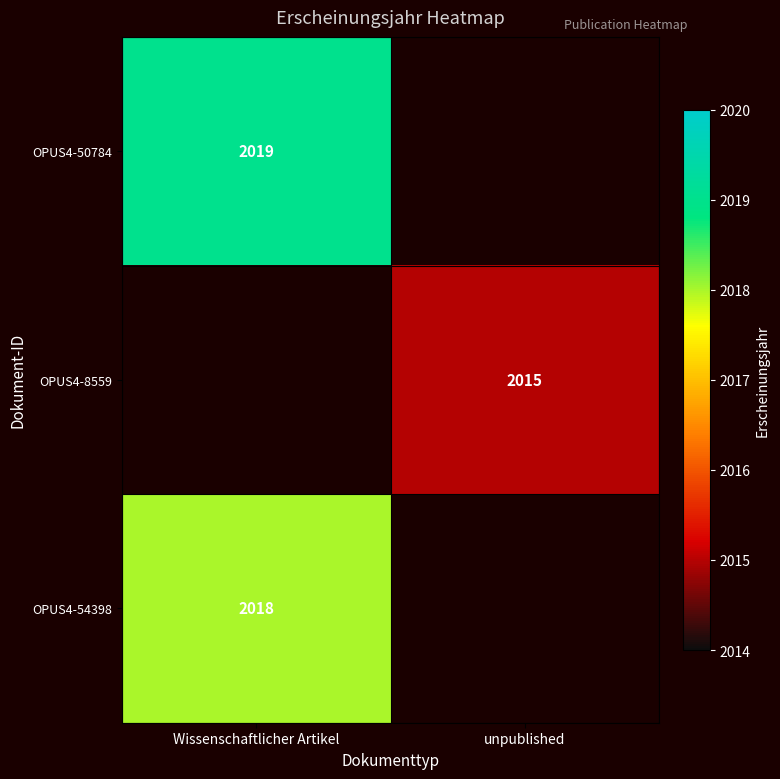

The OPUS4-54398 series shows 3252 at Wissenschaftlicher Artikel. True or false?

False